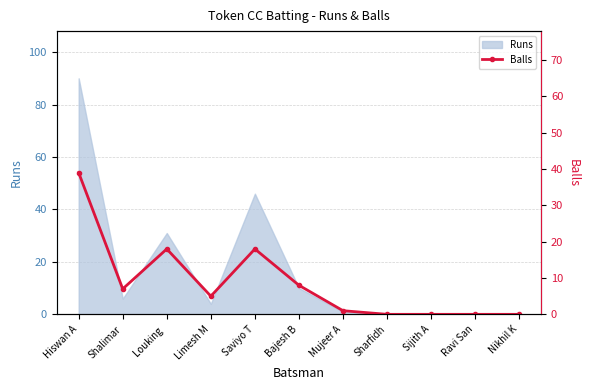

Rank the categories by value from lowest to highest.

Sharfidh, Sijith A, Ravi San, Nikhil K, Mujeer A, Limesh M, Shalimar, Bajesh B, Louking , Saviyo T, Hiswan A